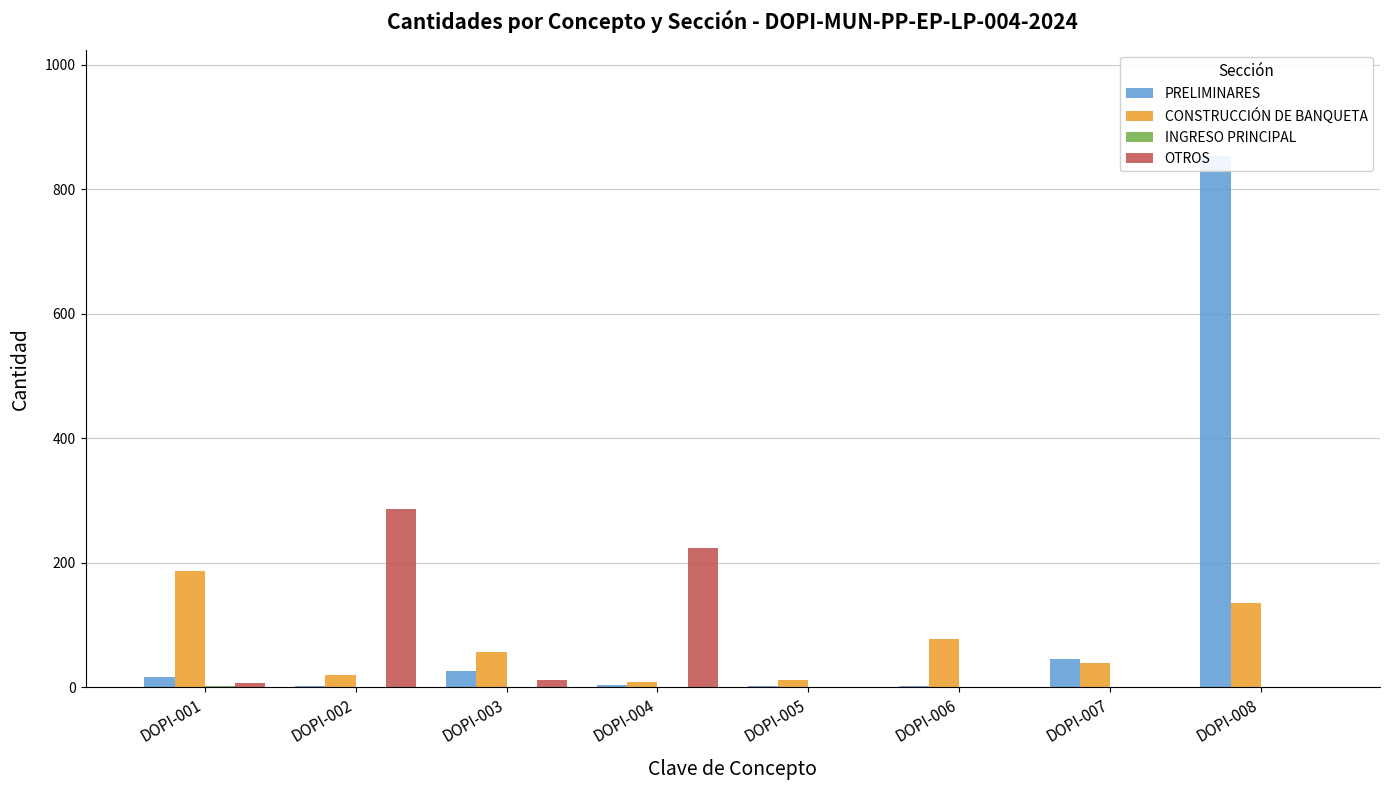

Reading left to right, list all the values displayed in this chart.

PRELIMINARES: DOPI-001=15.8	DOPI-002=2.8	DOPI-003=26.3	DOPI-004=3.0	DOPI-005=2.0	DOPI-006=2.0	DOPI-007=44.9	DOPI-008=852.9
CONSTRUCCIÓN DE BANQUETA: DOPI-001=187.1	DOPI-002=19.6	DOPI-003=56.1	DOPI-004=7.9	DOPI-005=11.8	DOPI-006=77.0	DOPI-007=38.5	DOPI-008=134.7
INGRESO PRINCIPAL: DOPI-001=1.3	DOPI-002=0.4	DOPI-003=0.4	DOPI-004=0.0	DOPI-005=0.0	DOPI-006=0.0	DOPI-007=0.0	DOPI-008=0.0
OTROS: DOPI-001=7.3	DOPI-002=286.4	DOPI-003=11.8	DOPI-004=223.8	DOPI-005=0.0	DOPI-006=0.0	DOPI-007=0.0	DOPI-008=0.0